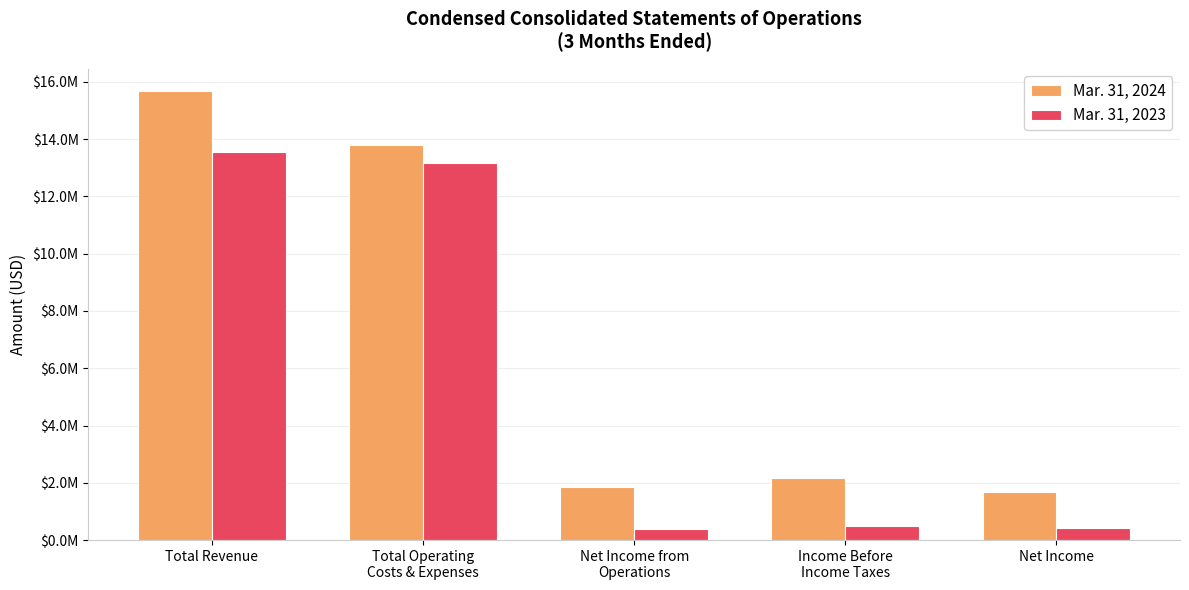

The Mar. 31, 2024 series shows 2170015 at Income Before
Income Taxes. True or false?

True